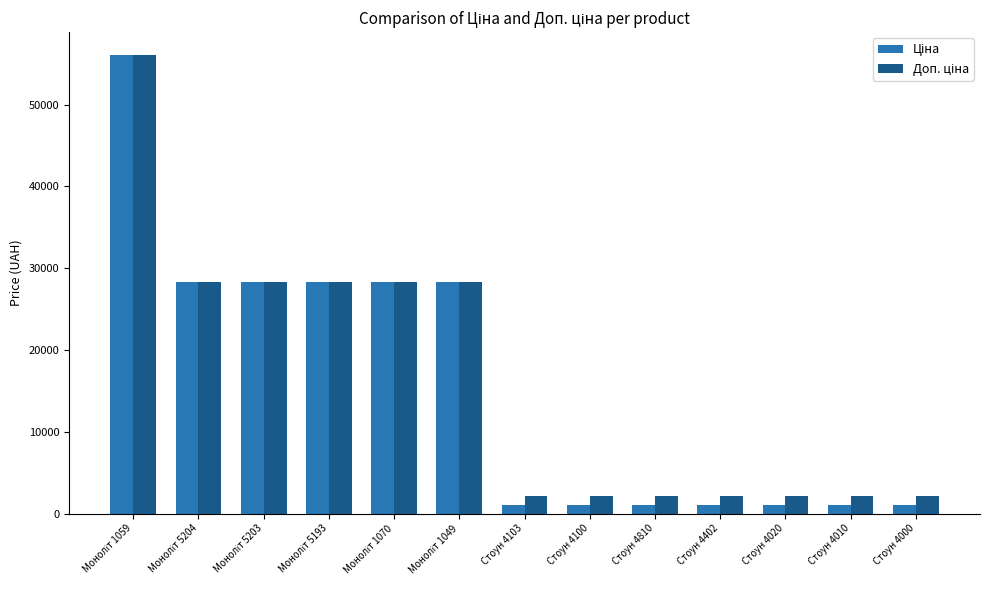

Which has a higher value, Моноліт 1059 or Стоун 4103?

Моноліт 1059